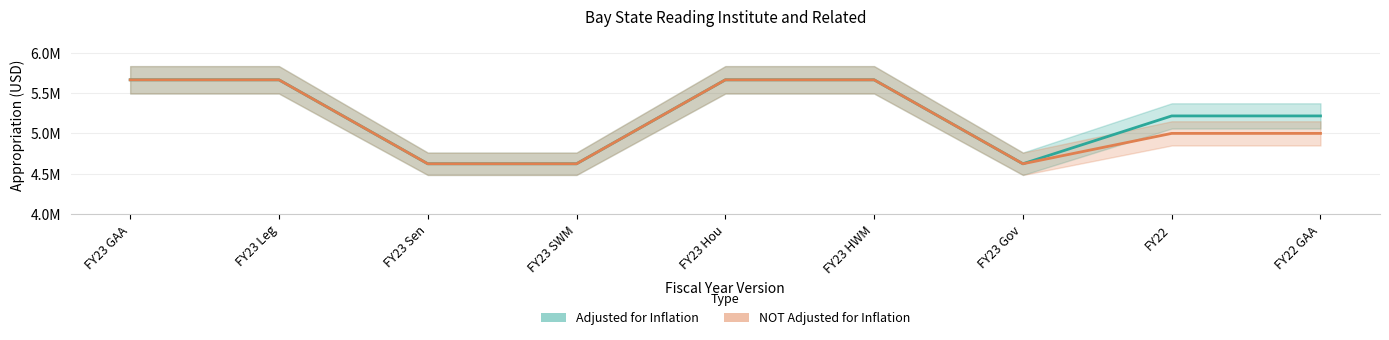

True or false: NOT Adjusted for Inflation and Adjusted for Inflation cross at least once.

False